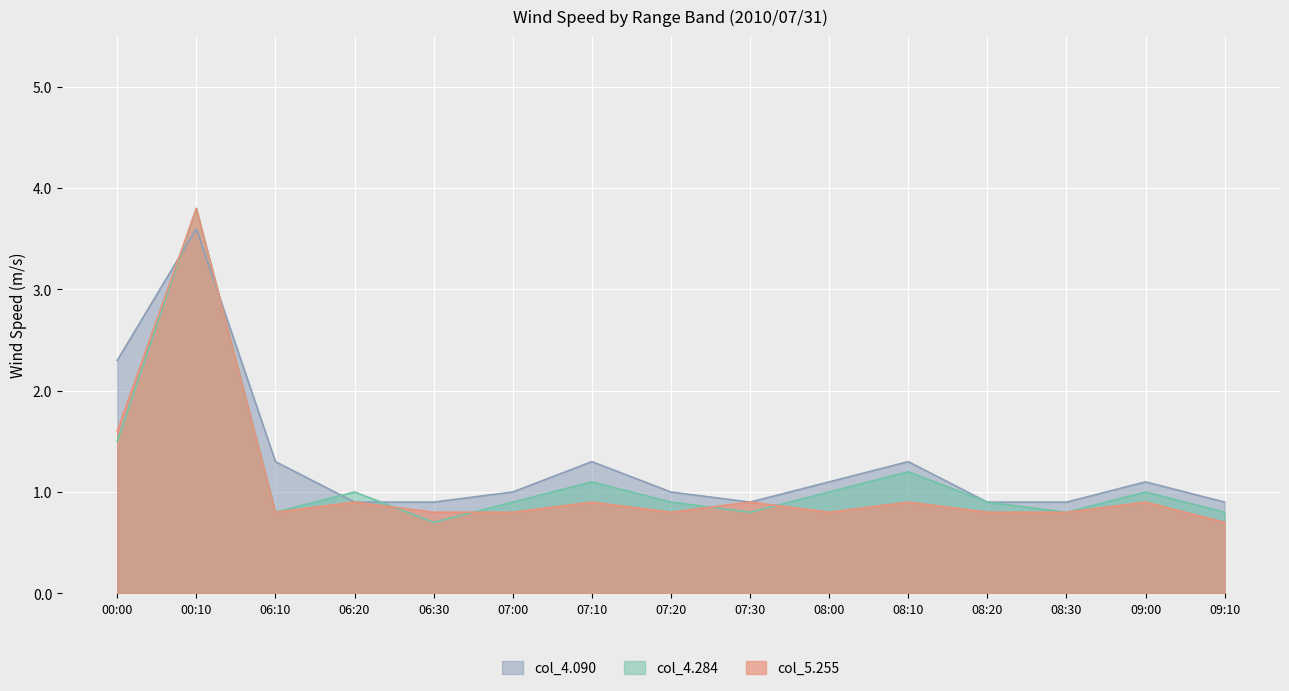

At which label does col_4.284 reach its minimum?

06:30